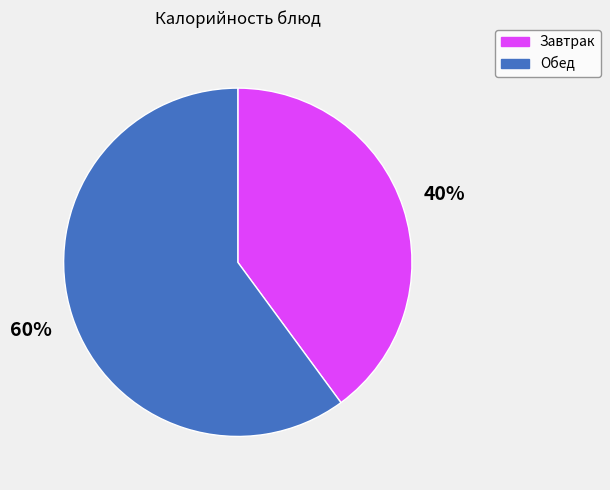

Which category has the biggest portion of the pie?

Обед